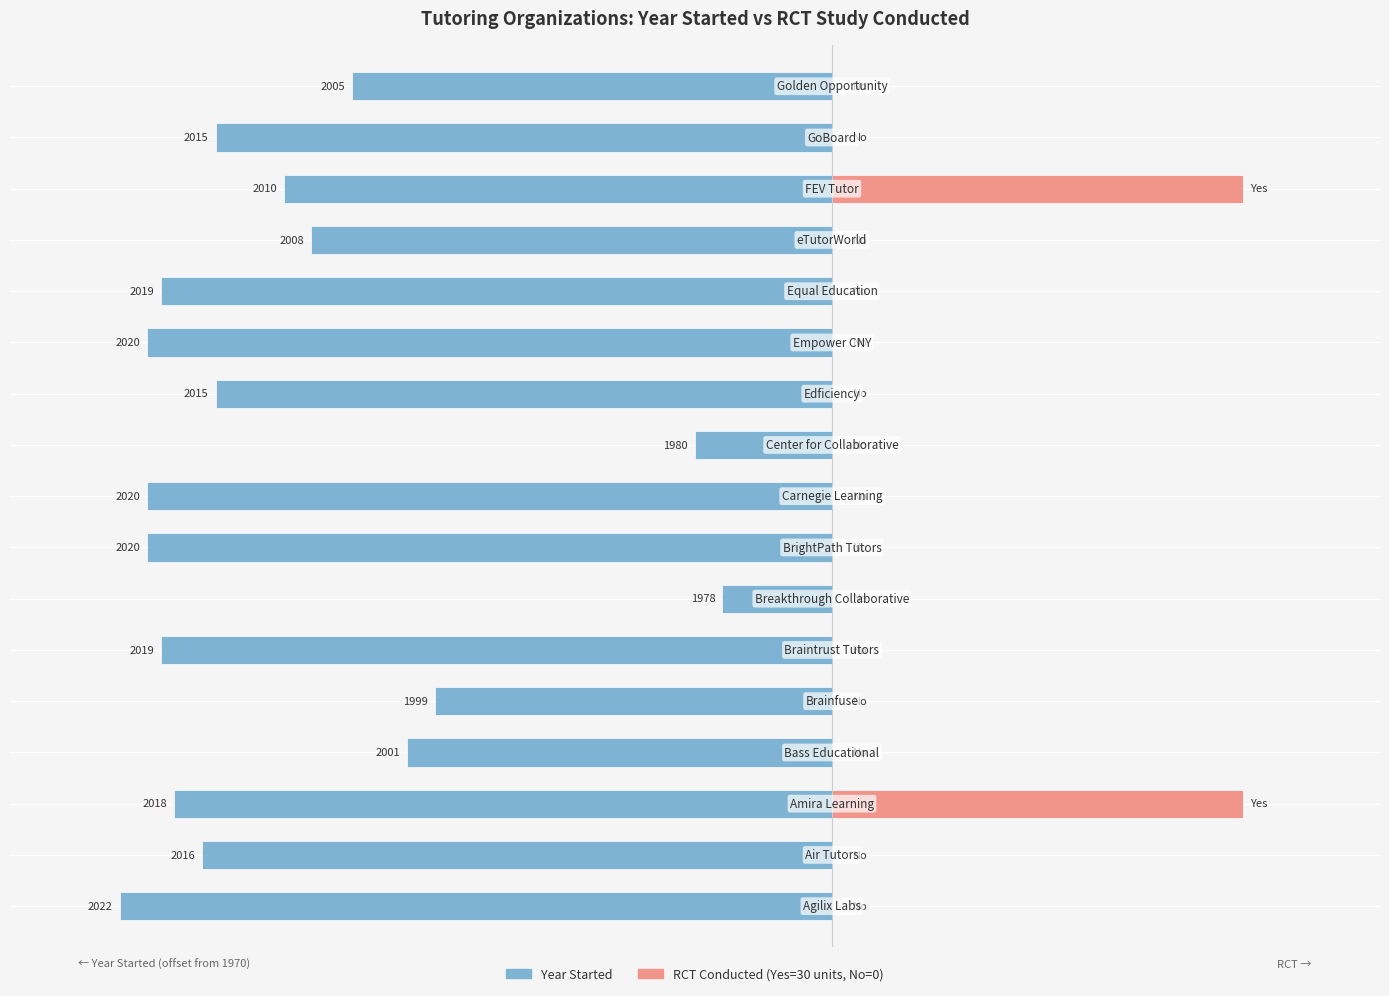

Where does the Year Started series first go above -45?

3